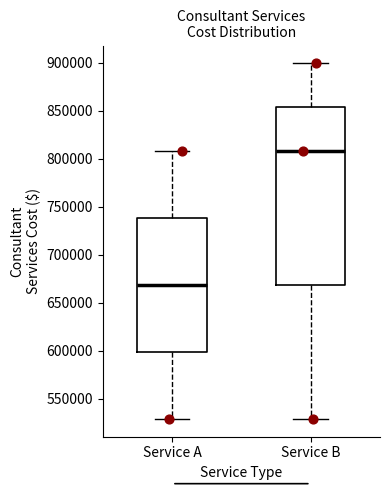

Reading left to right, read every box against the y-axis: the position of its median line, the range the box covers, and the ends of its whiskers. The values are not printed on the chart, so give them approximately, as read against the axis.

Service A: median 670000, box 600000 to 740000, whiskers 530000 to 810000
Service B: median 810000, box 670000 to 855000, whiskers 530000 to 900000